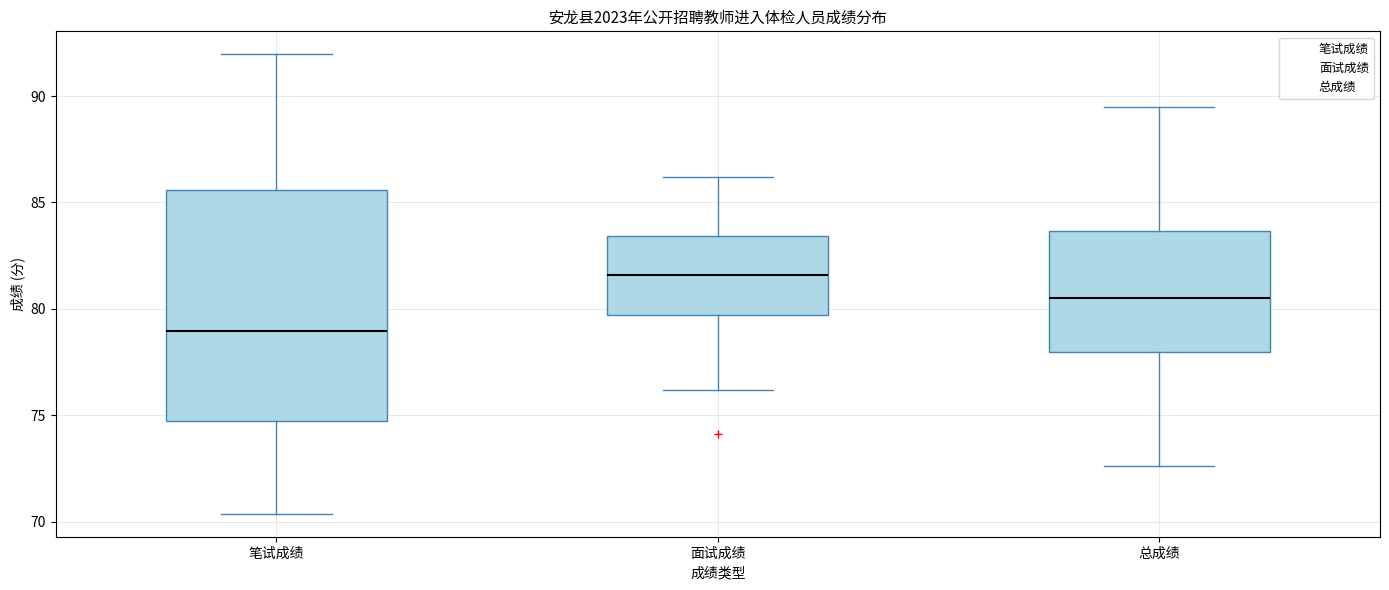

Reading left to right, transcribe this box plot: for each box, give where its median line is, the range the box spans, and where its two whiskers end, as read against the y-axis. The values are not printed on the chart, so give them approximately, as read against the axis.

笔试成绩: median 79.0, box 75.0 to 85.5, whiskers 70.5 to 92.0
面试成绩: median 81.5, box 79.5 to 83.5, whiskers 76.0 to 86.0
总成绩: median 80.5, box 78.0 to 83.5, whiskers 72.5 to 89.5